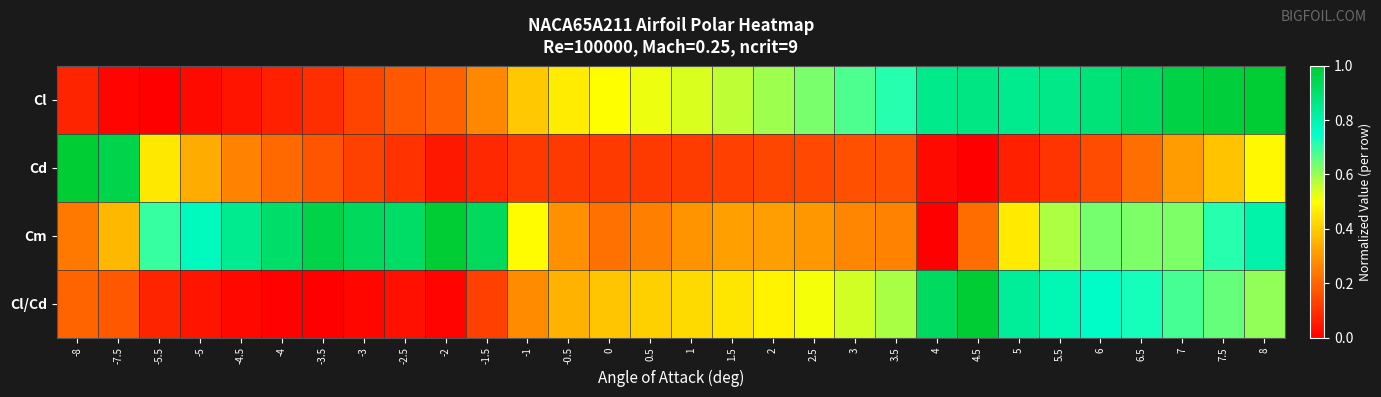

What is the total value across all series at -0.5?

1.2